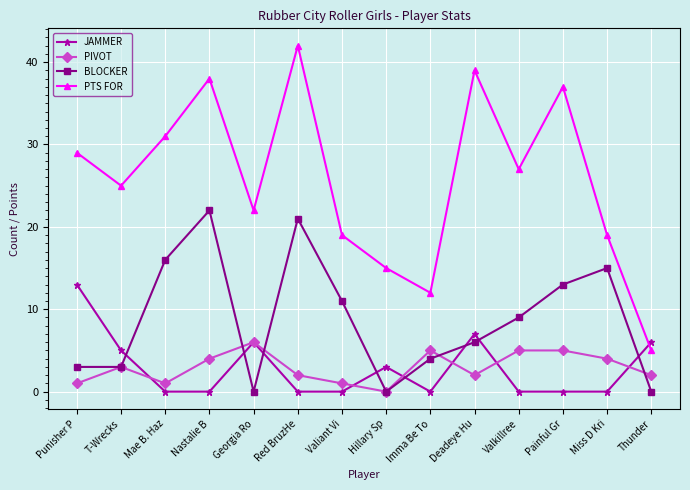

What is the difference between the second highest and minimum values in the BLOCKER series?

21